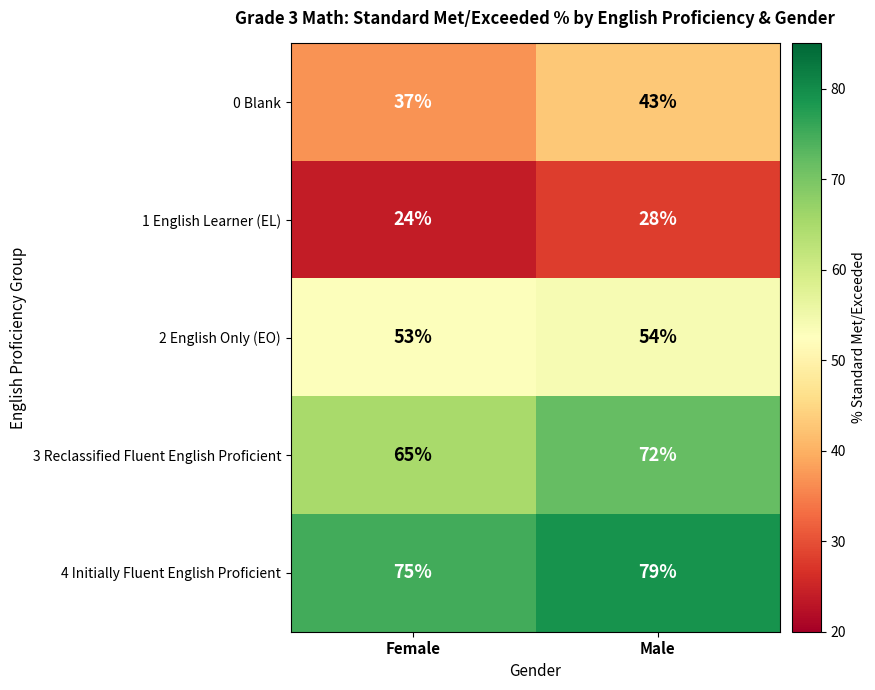

List the series in order of their peak value, lowest first.

1 English Learner (EL), 0 Blank, 2 English Only (EO), 3 Reclassified Fluent English Proficient, 4 Initially Fluent English Proficient